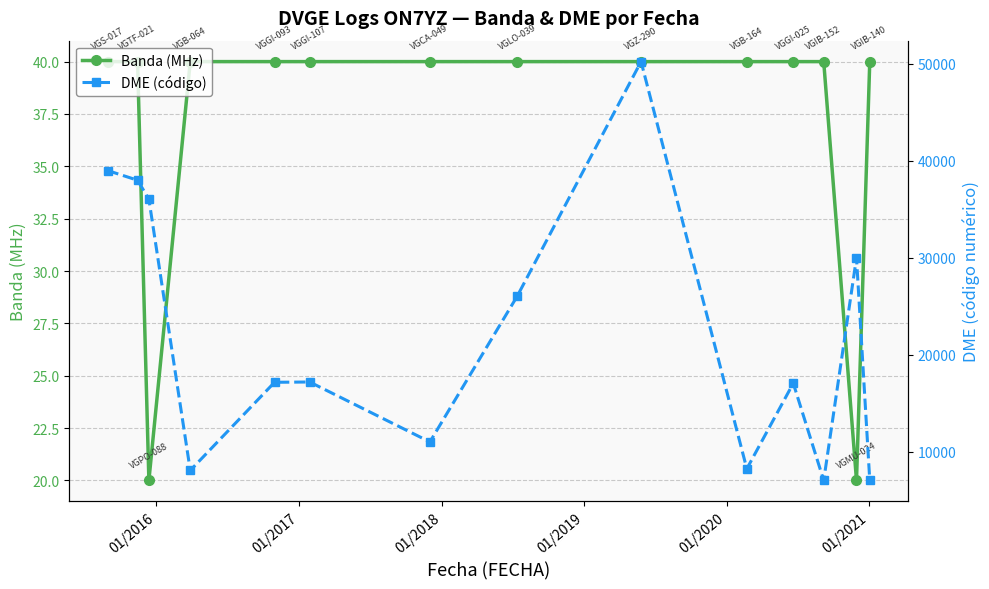

List the series in order of their overall mean, highest first.

DME (código), Banda (MHz)